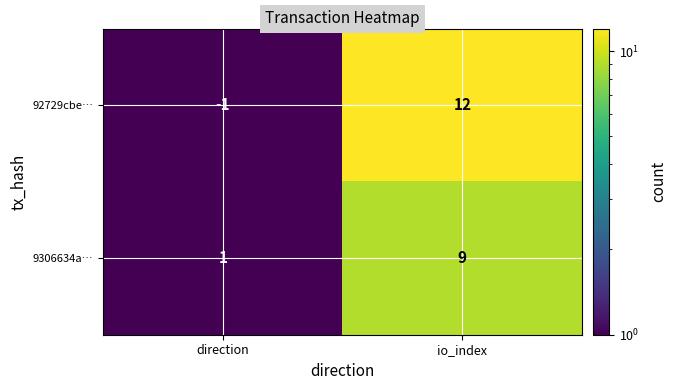

Which series has the largest range (max minus min)?

92729cbe…